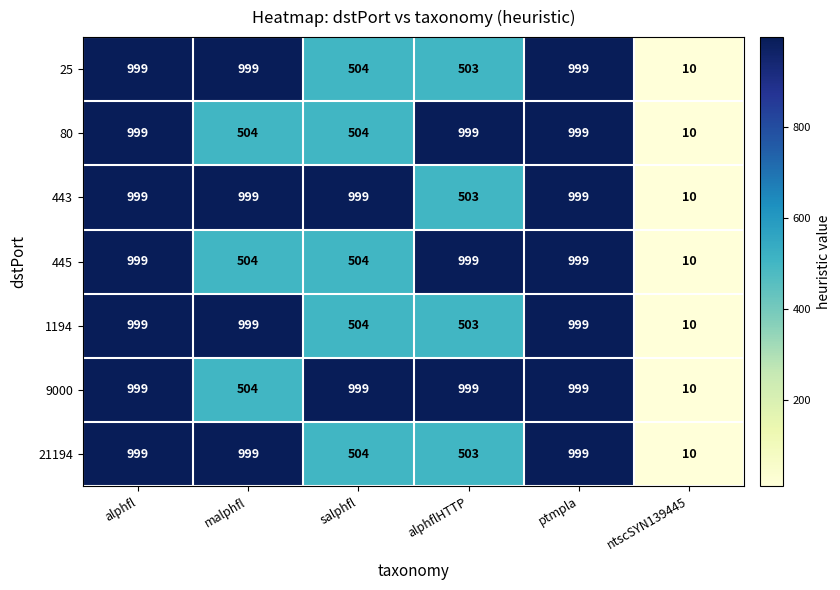

Where is 25 nearest to the value 504?

salphfl